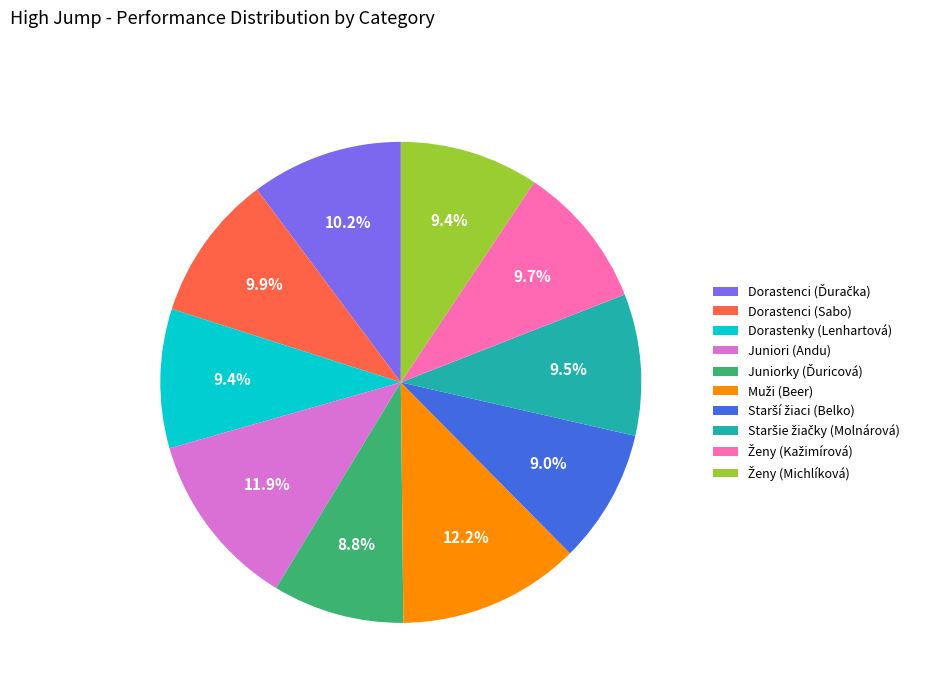

How much of the chart is everything except Dorastenky (Lenhartová)?

90.6%